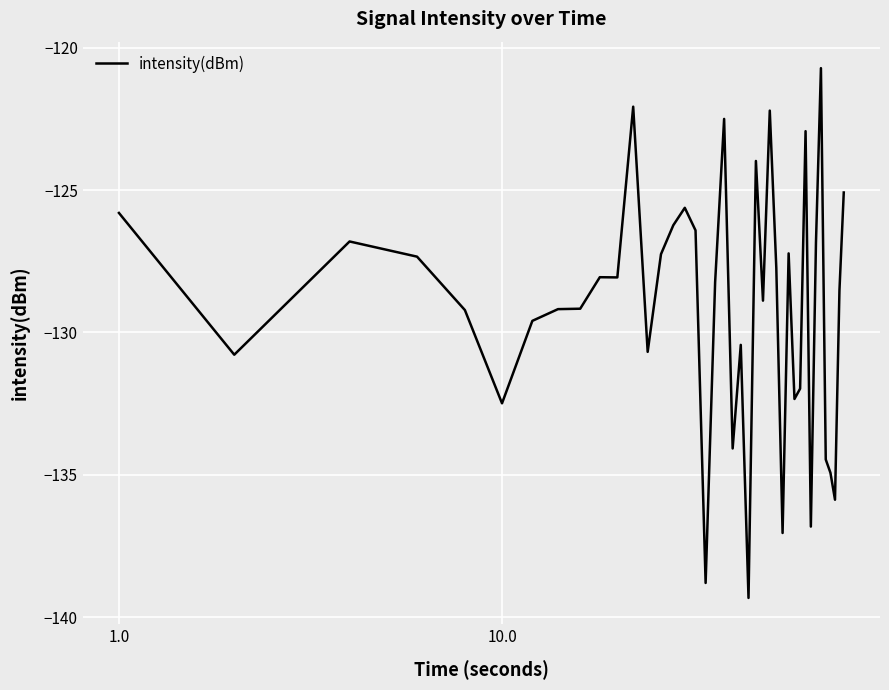

What is the difference between the maximum and minimum values?

18.6